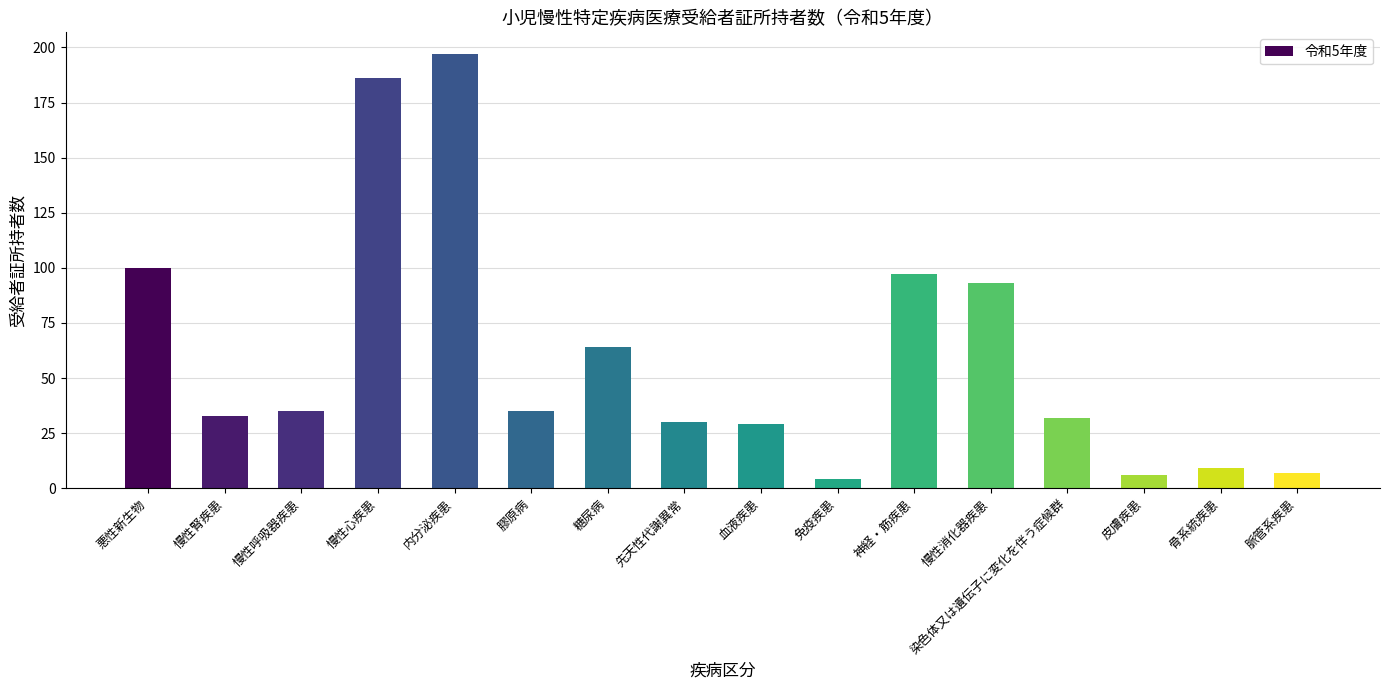

True or false: the data shows 97 at 神経・筋疾患.

True